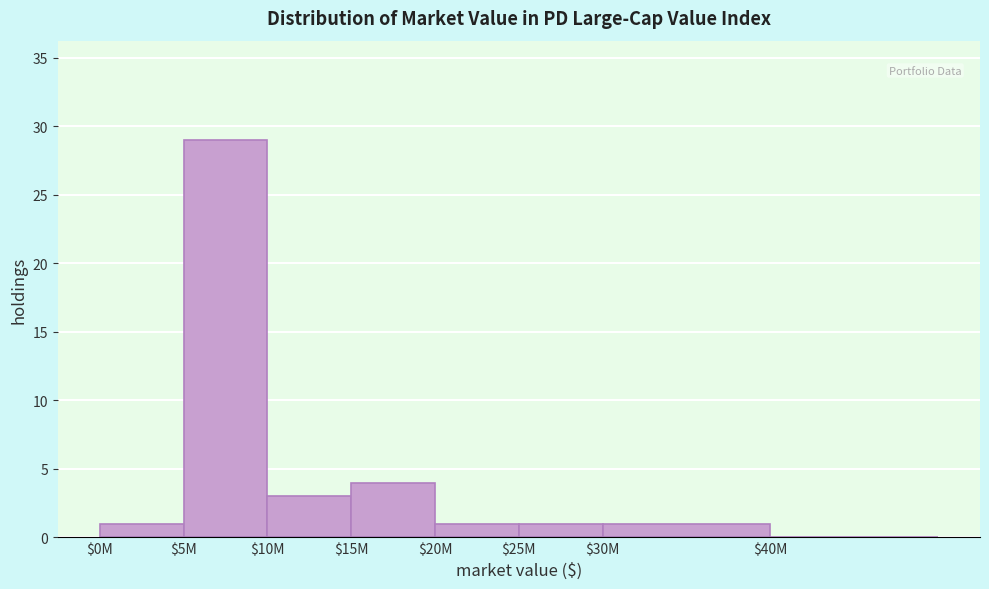

What value does the data have at $15M?

4